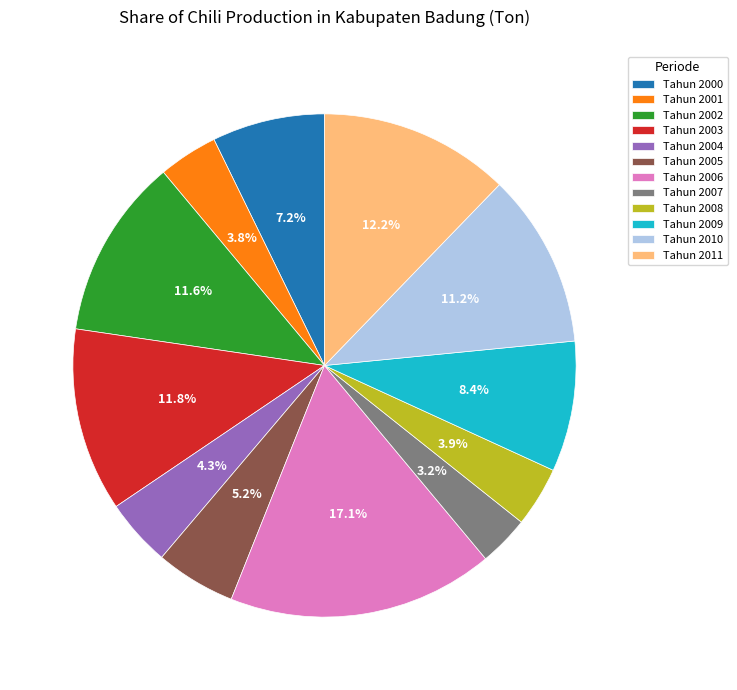

True or false: Tahun 2001 accounts for 4% of the total.

True